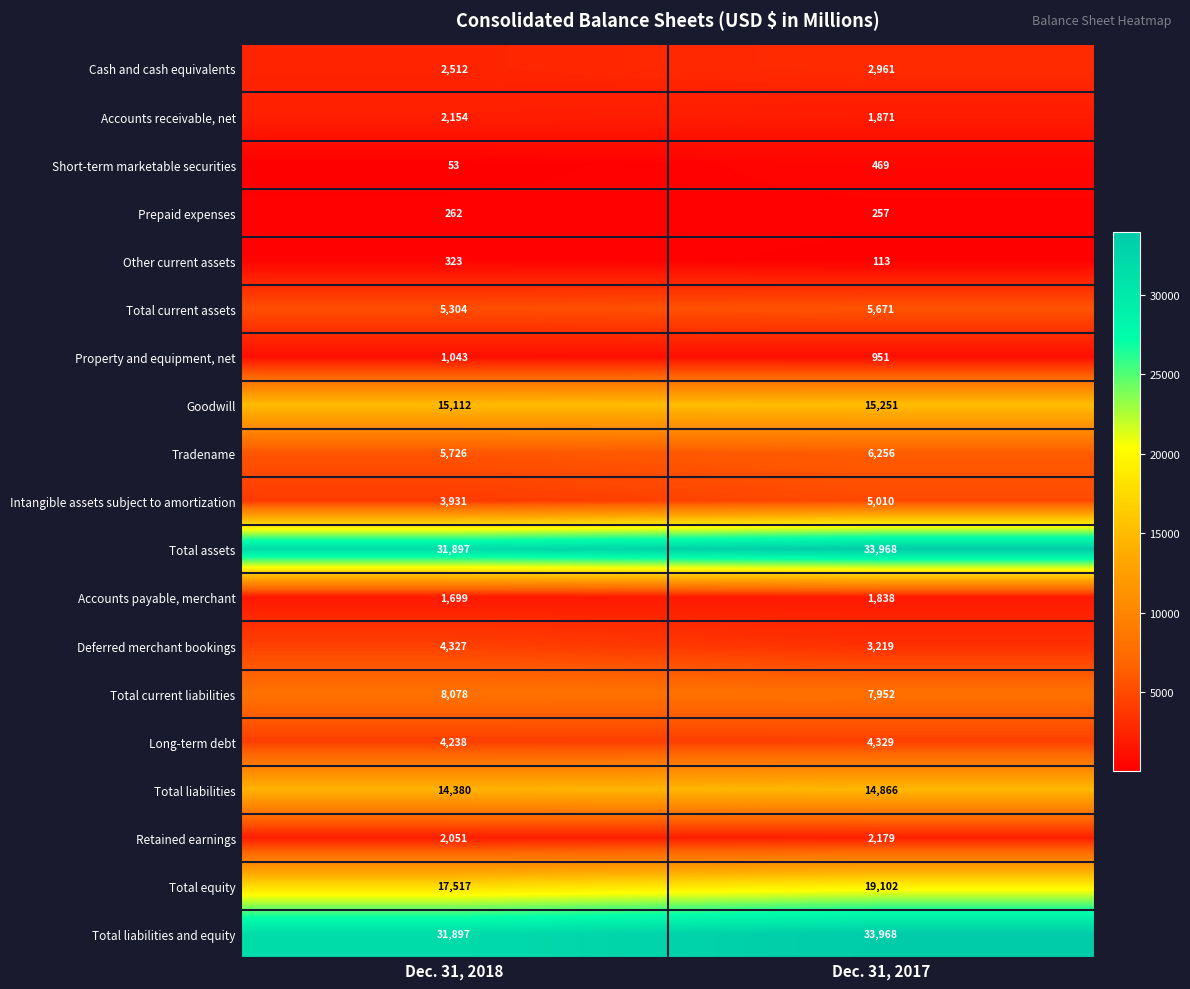

What is the sum of the Tradename values at Dec. 31, 2017 and Dec. 31, 2018?

11982